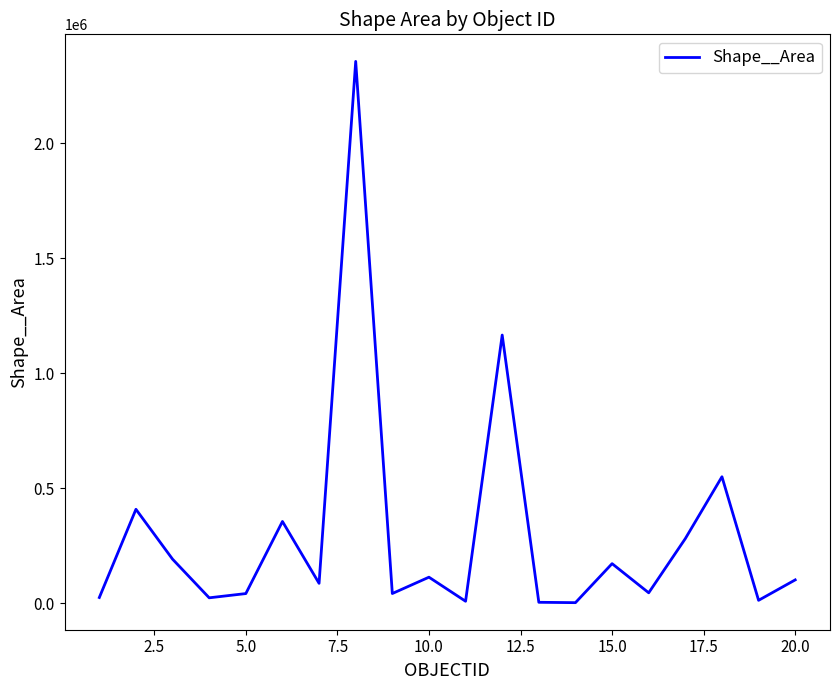

What is the greatest value displayed?

2356880.7